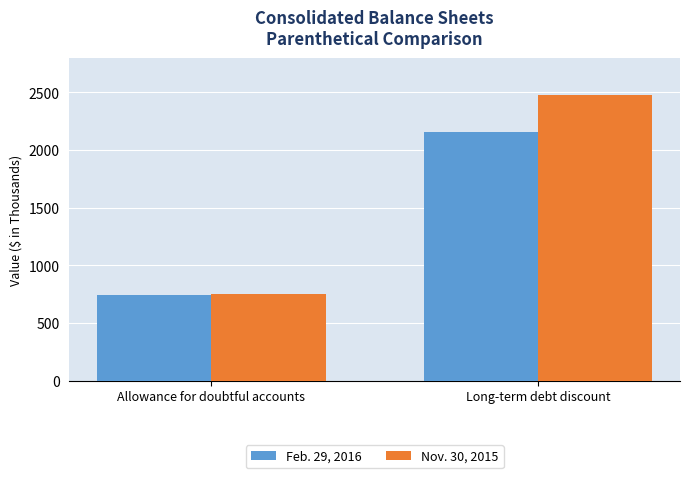

What is the sum of the Feb. 29, 2016 values at Allowance for doubtful accounts and Long-term debt discount?

2900